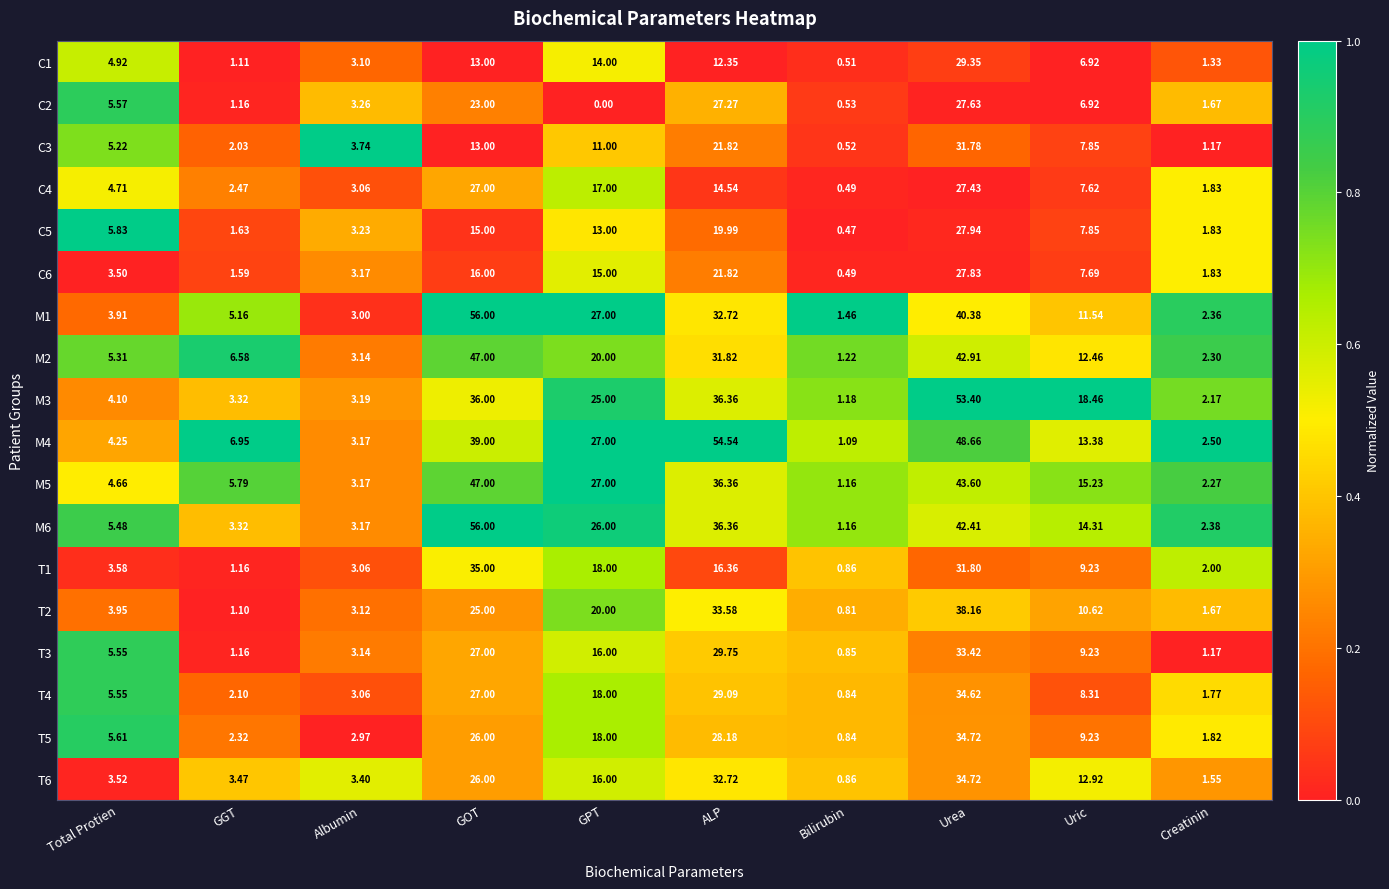

List the labels in order of T5 value, smallest first.

Bilirubin, Creatinin, GGT, Albumin, Total Protien, Uric, GPT, GOT, ALP, Urea